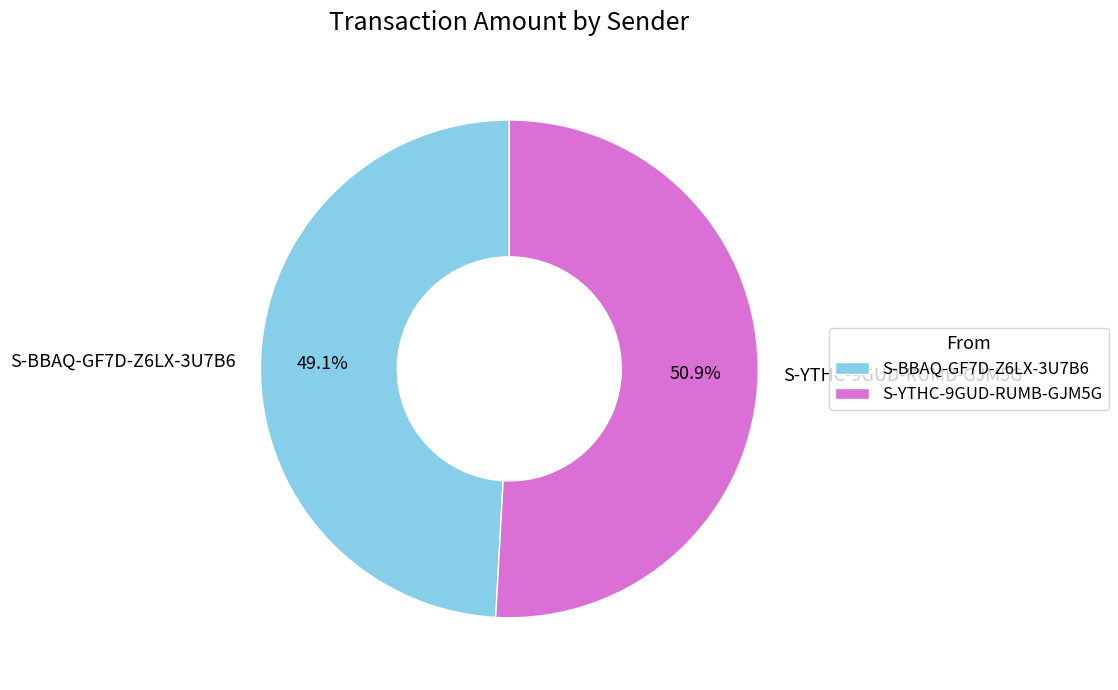

Which slice is the smallest?

S-BBAQ-GF7D-Z6LX-3U7B6